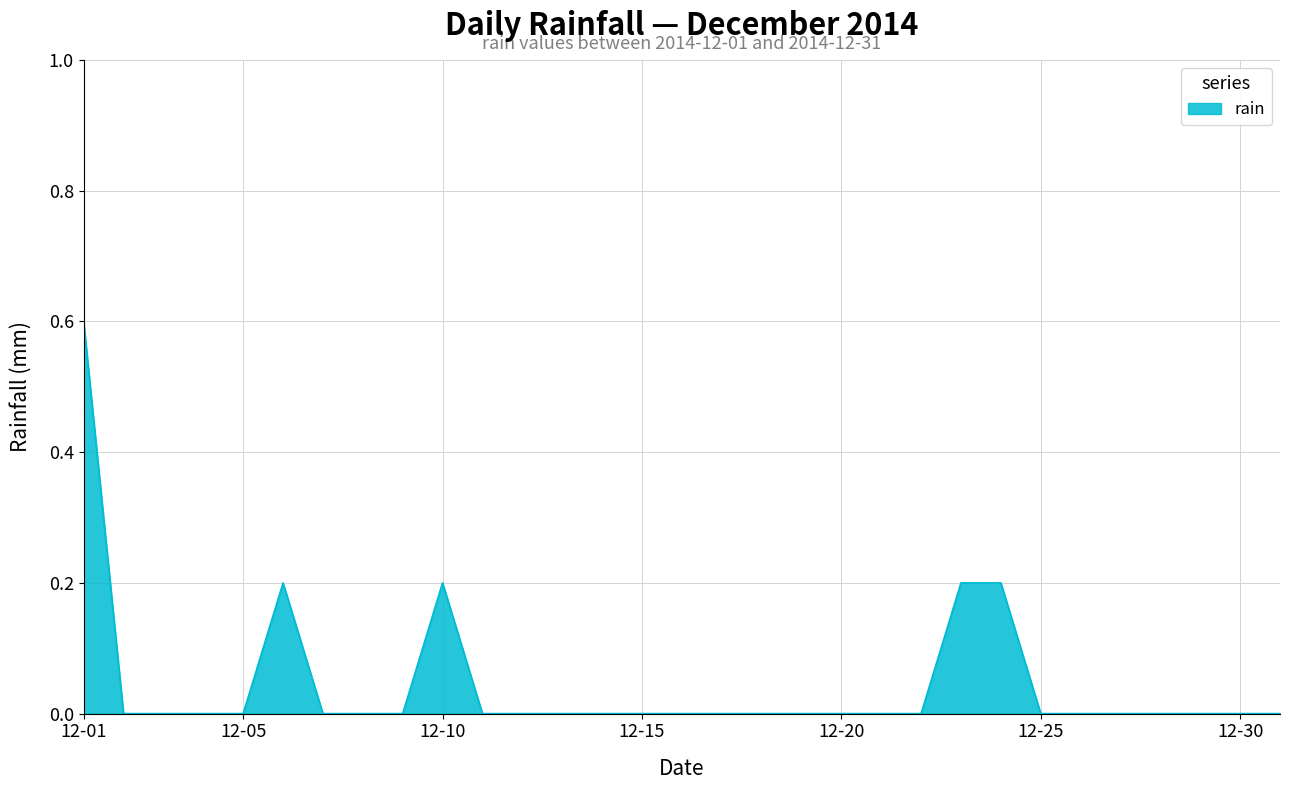

Count the values in the range 0 to 1.

31